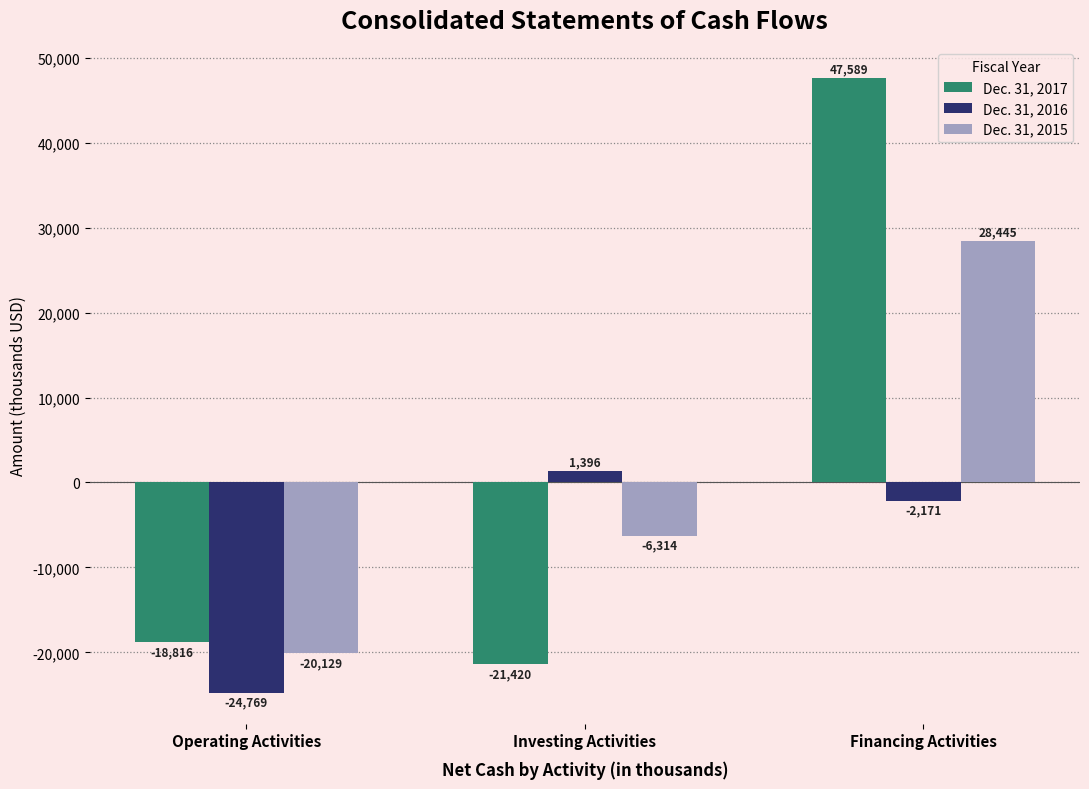

What is the sum of all Dec. 31, 2015 values?

2002